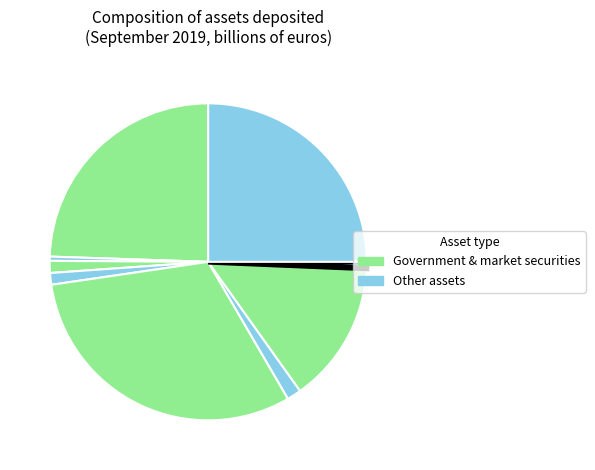

How many segments does this pie chart have?

9